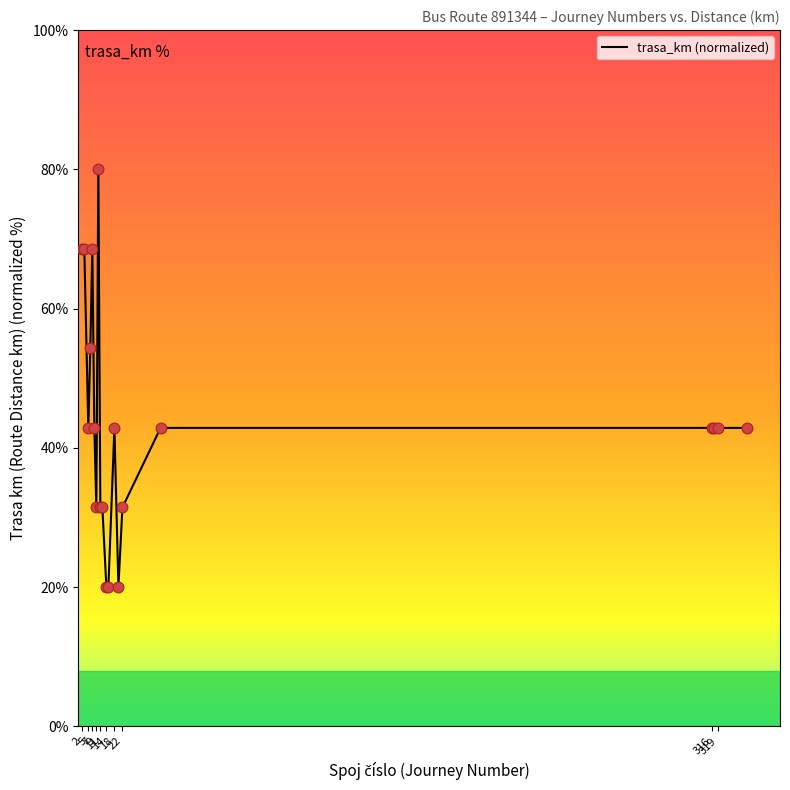

What is the maximum value shown in the chart?

80.0